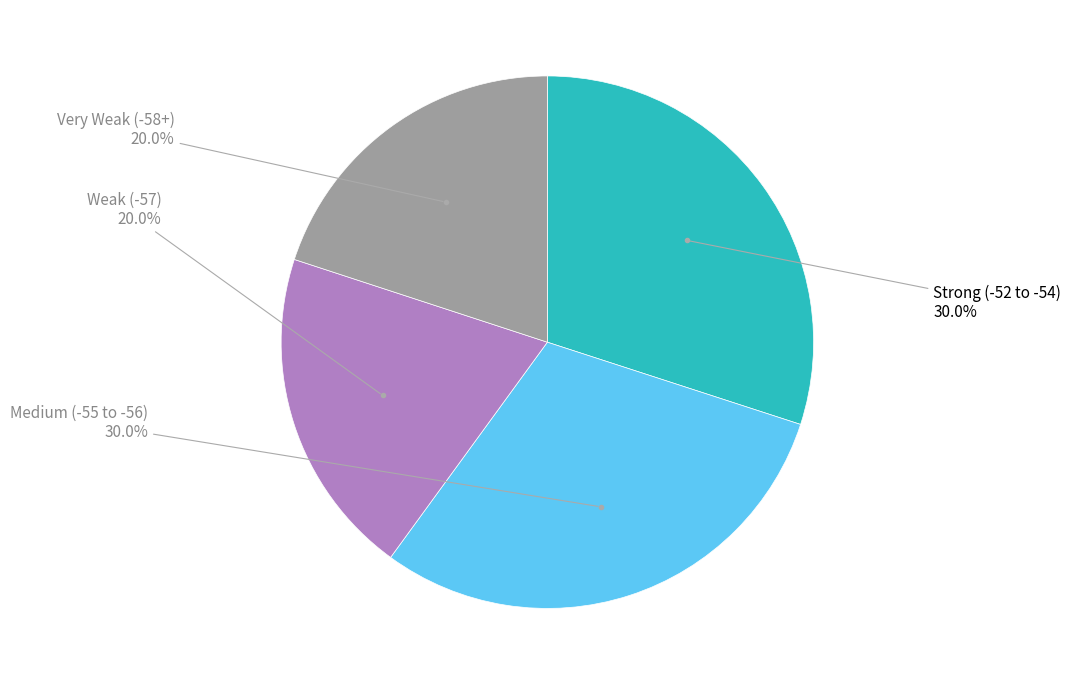

Which has a higher value, Weak (-57) or Medium (-55 to -56)?

Medium (-55 to -56)